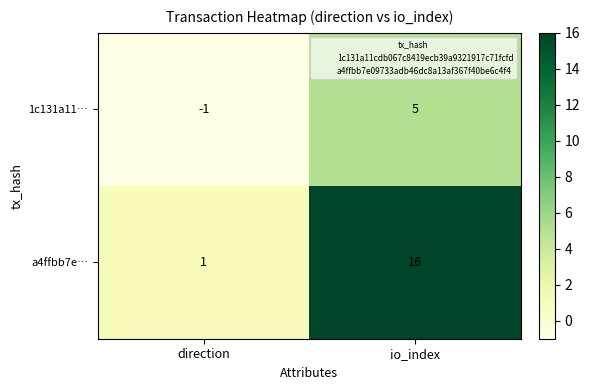

Rank the series at direction from highest to lowest value.

a4ffbb7e…, 1c131a11…